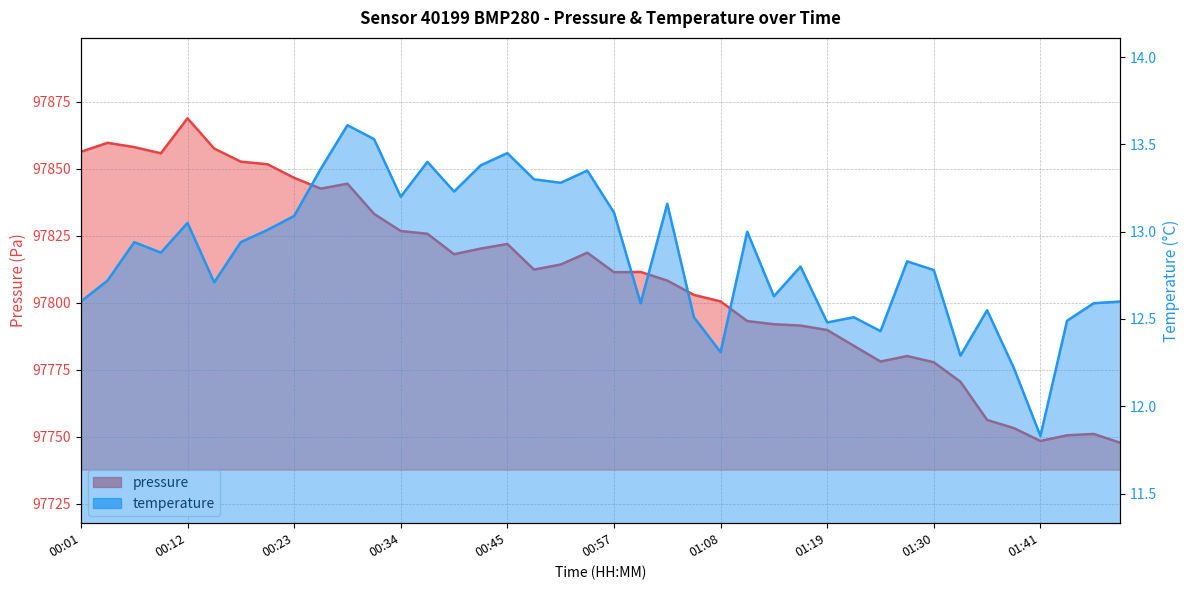

Where does the temperature series first go above 12?

00:01